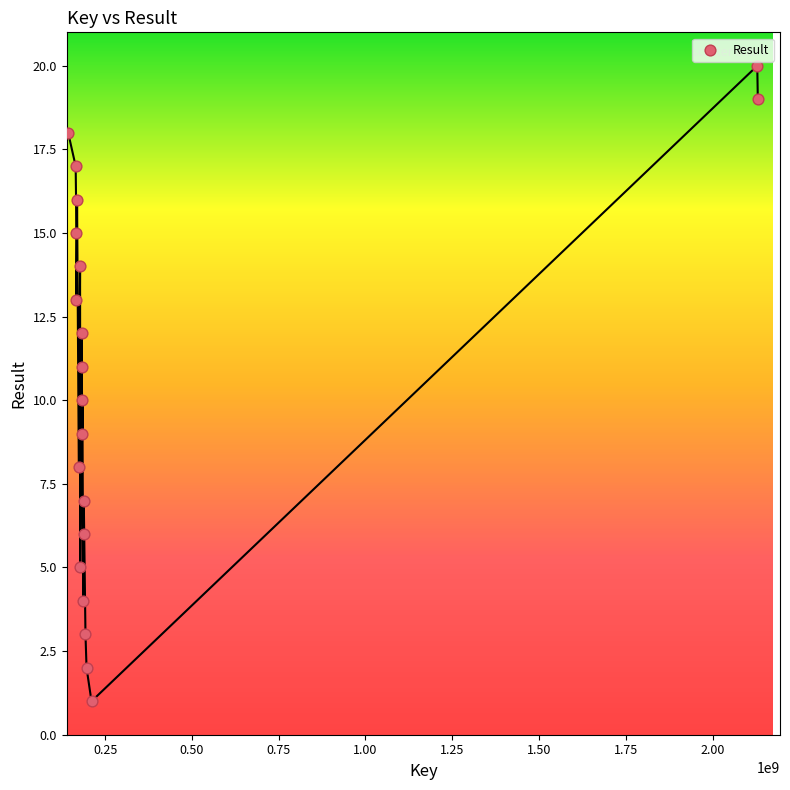

What is the range of X values (max minus min)?

1987042522